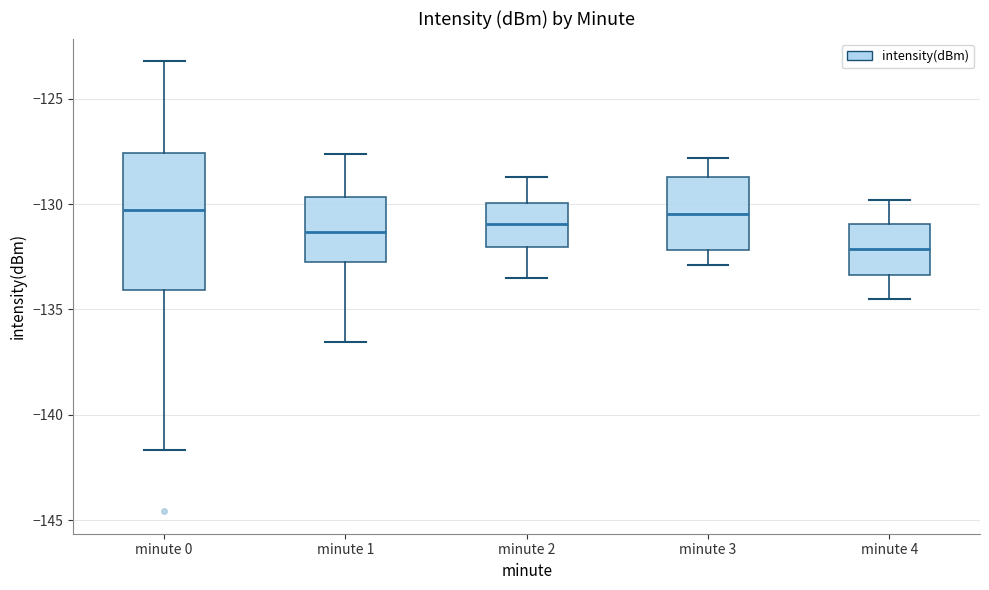

Where does the lower whisker of the box for minute 0 end on the y-axis? The values are not printed on the chart, so give them approximately, as read against the axis.

-141.5